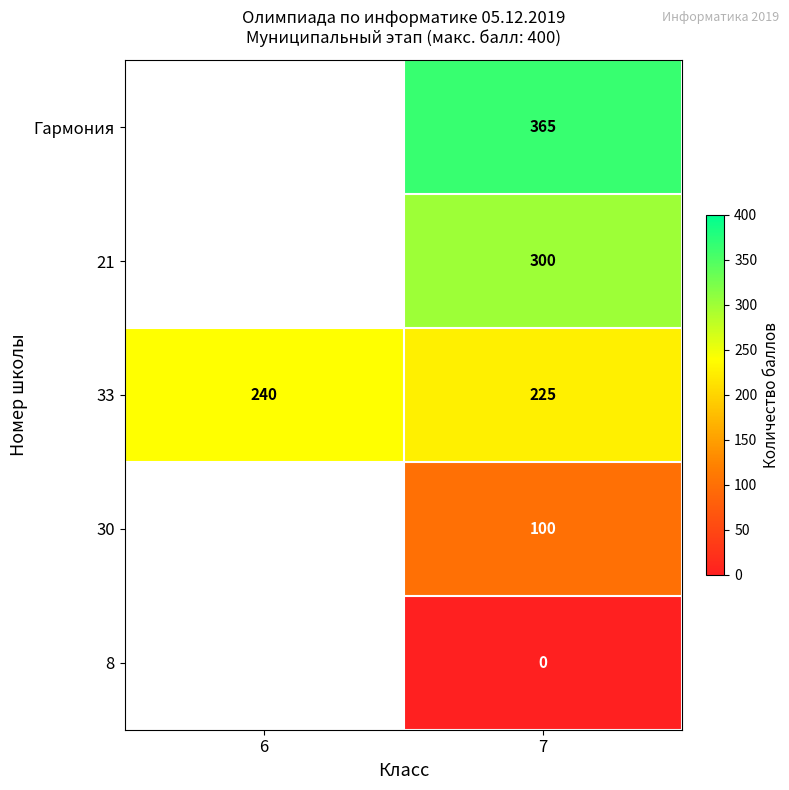

Count the number of data series in this chart.

5